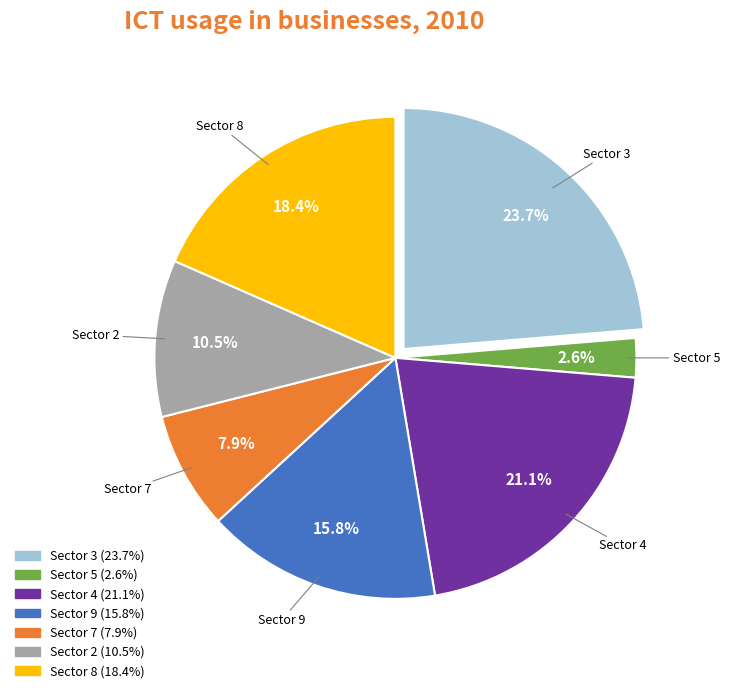

Is there any slice that represents more than half of the pie?

No